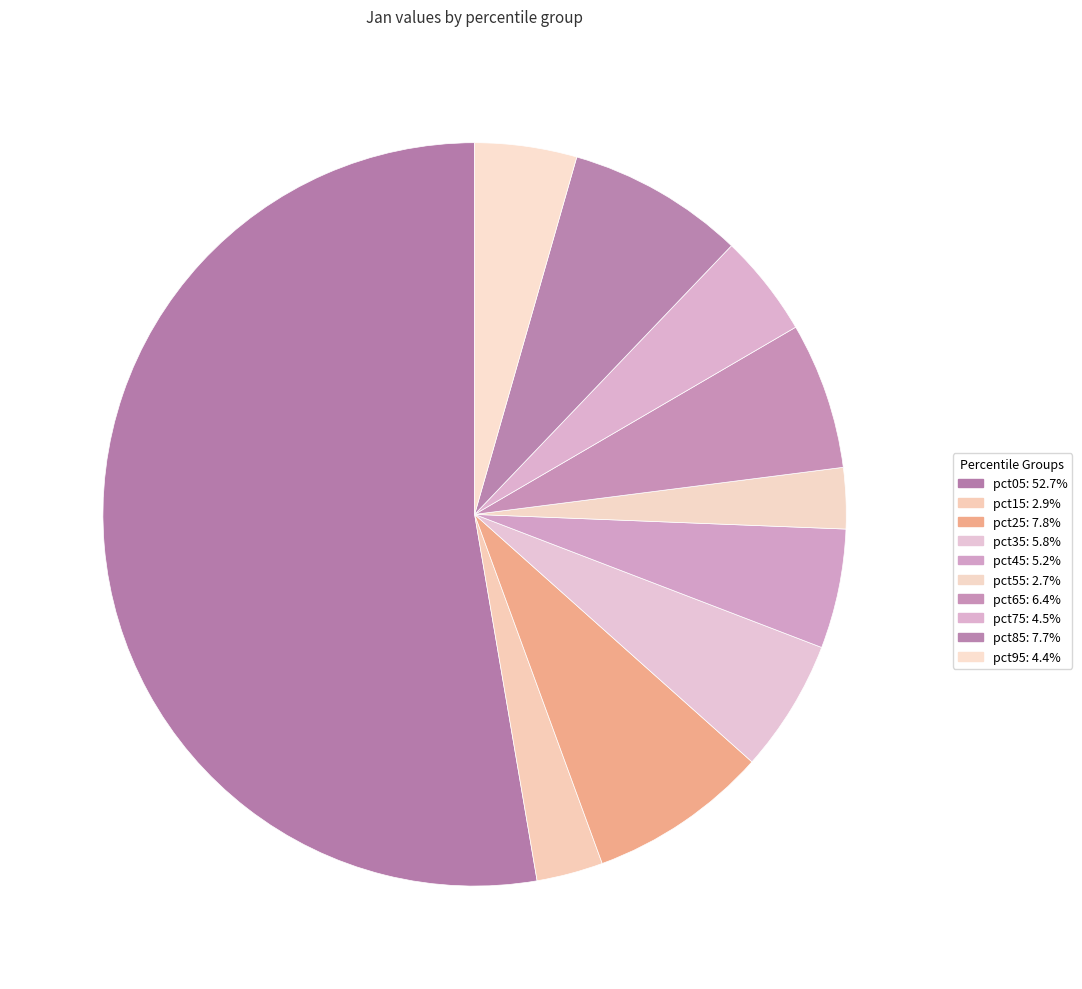

Do pct25 and pct45 together represent more than half of the pie?

No